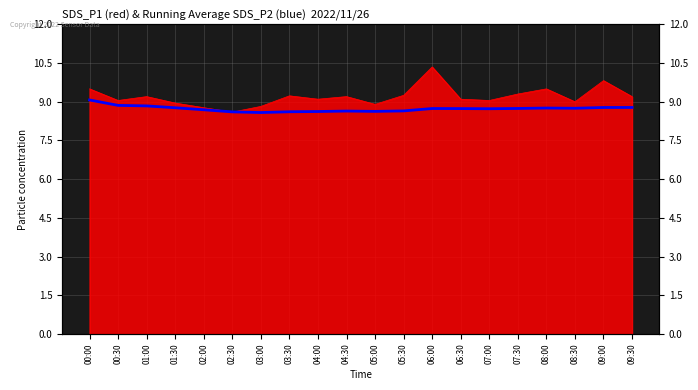

What is the change in value from 00:00 to 03:30?

-0.5